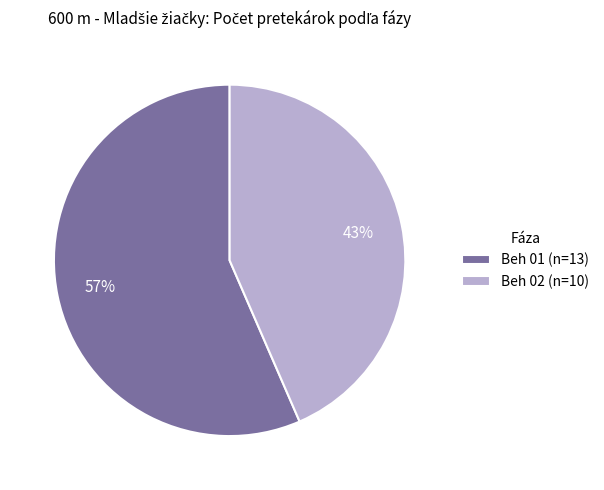

To the nearest percent, what is the combined percentage of Beh 02 (n=10) and Beh 01 (n=13)?

100%